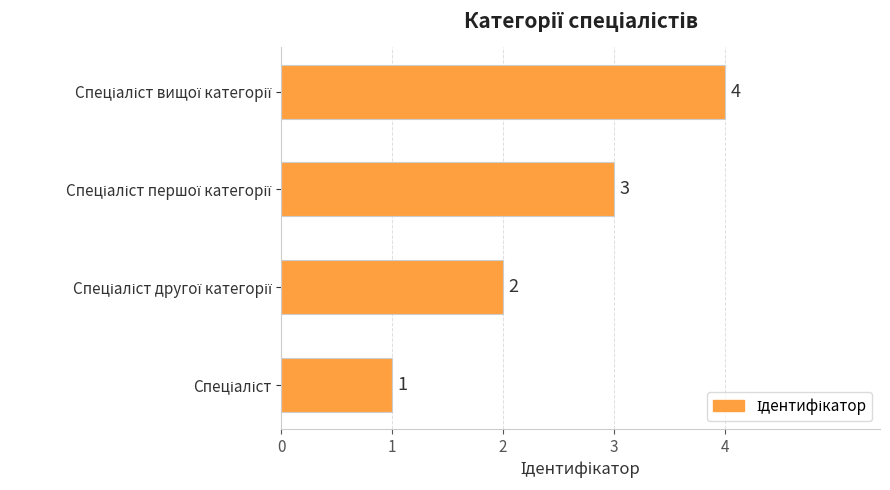

What is the sum of all values?

10